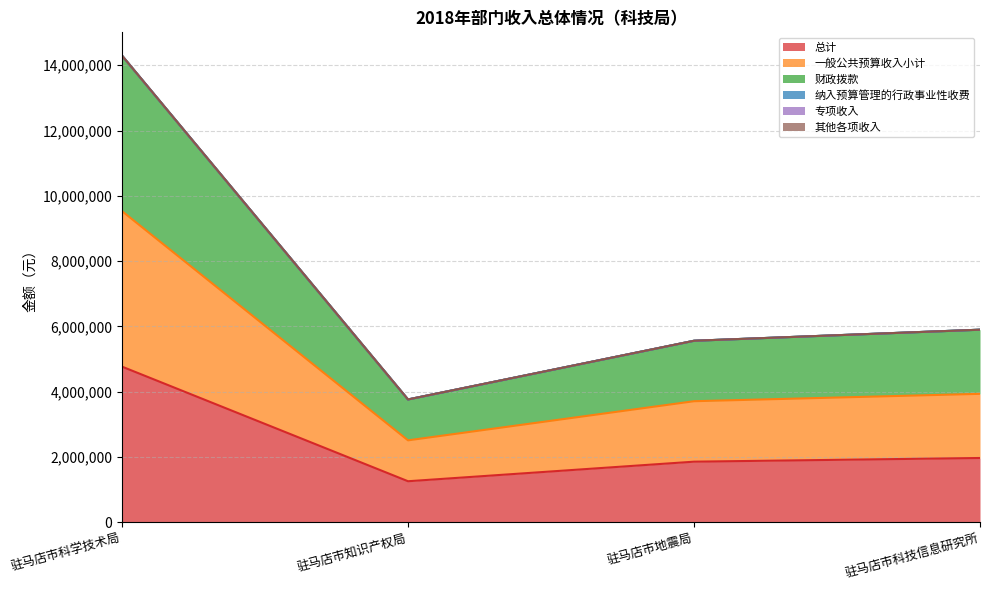

Reading left to right, what are all the values shown in this chart?

总计: 4764435	1253002	1852460	1965482
一般公共预算收入小计: 9528870	2506004	3704920	3930964
财政拨款: 14293305	3759006	5557380	5896446